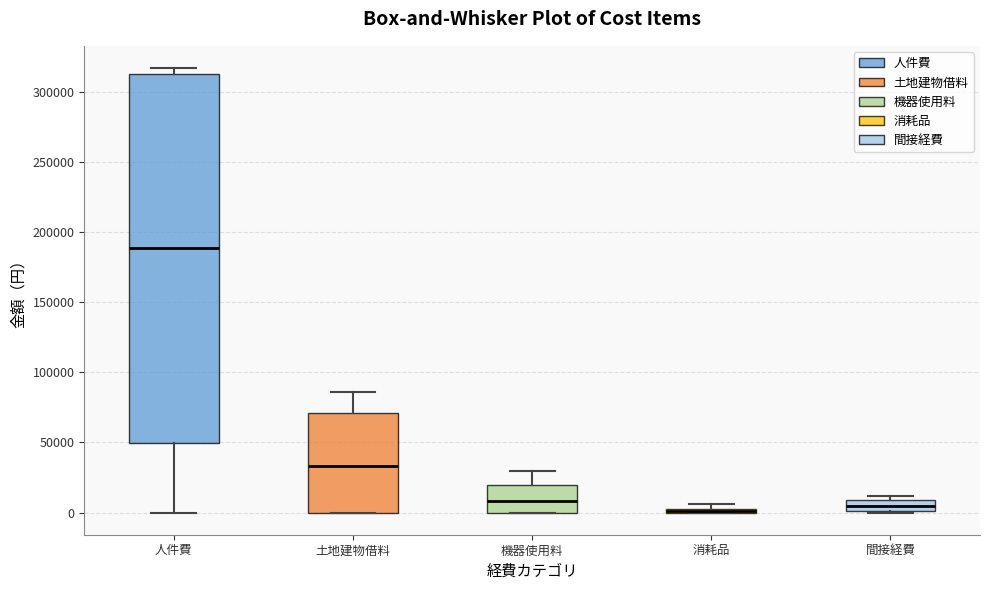

Comparing the boxes themselves (not the whiskers), which one is the tallest?

人件費